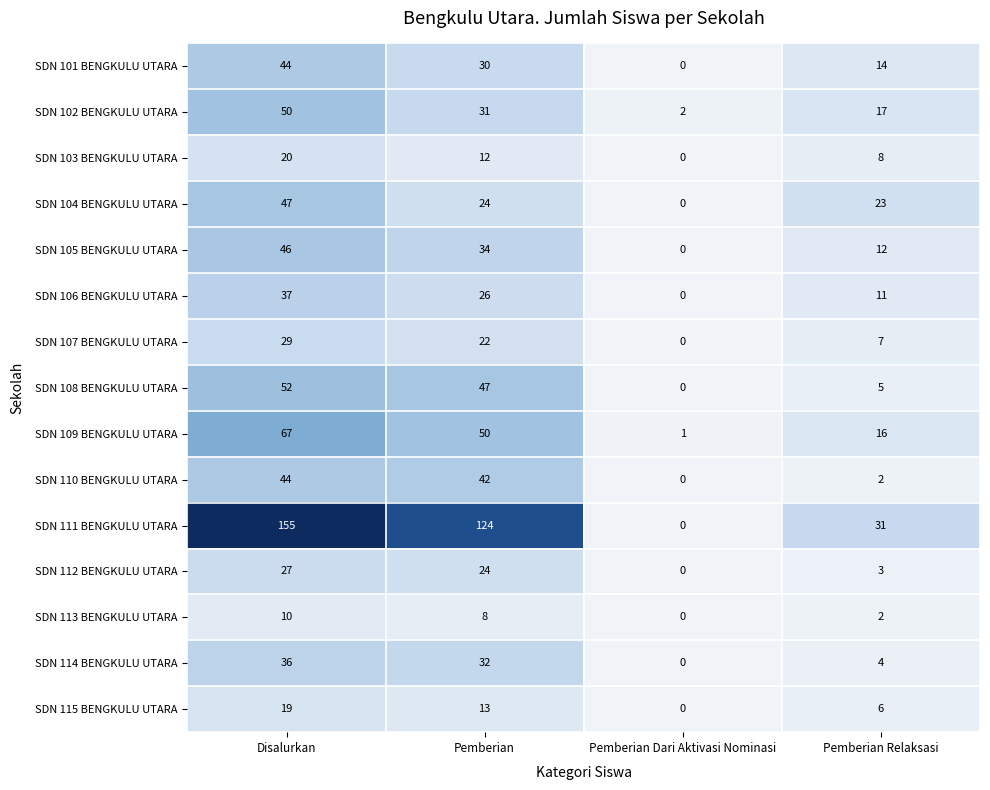

At how many categories does at least one series exceed 102?

2